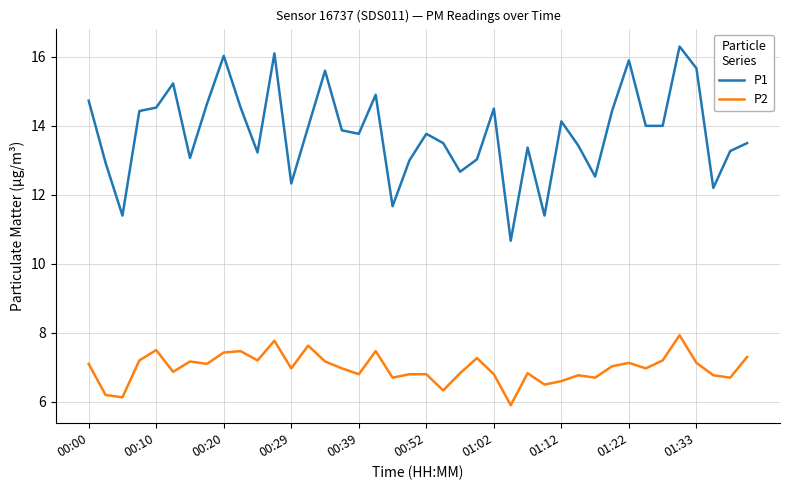

What is the minimum value shown in the chart?

5.9